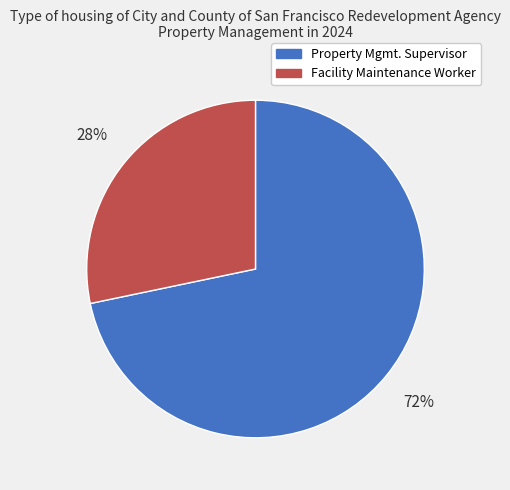

What percentage is the Property Mgmt. Supervisor slice, to the nearest percent?

72%